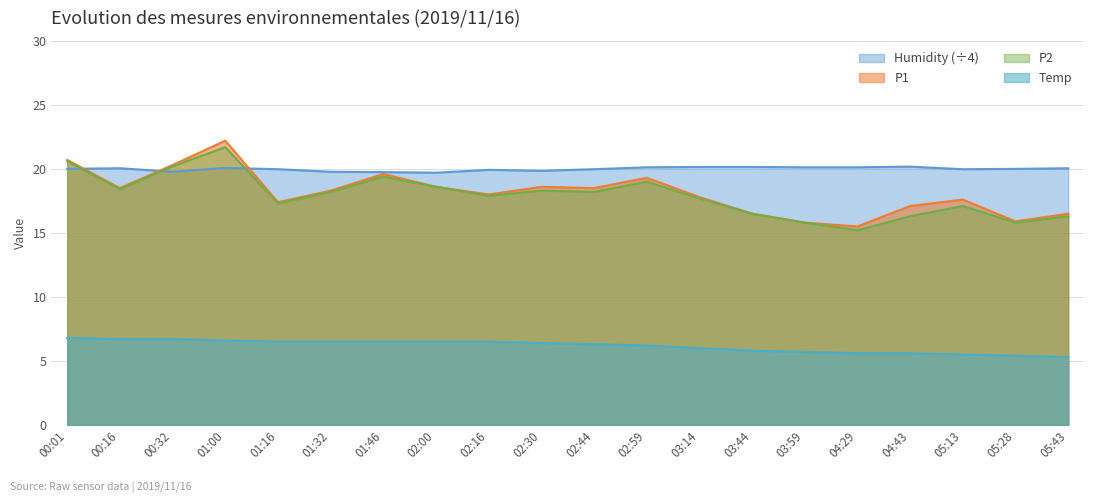

How many interior local valleys does the Humidity series have?

4